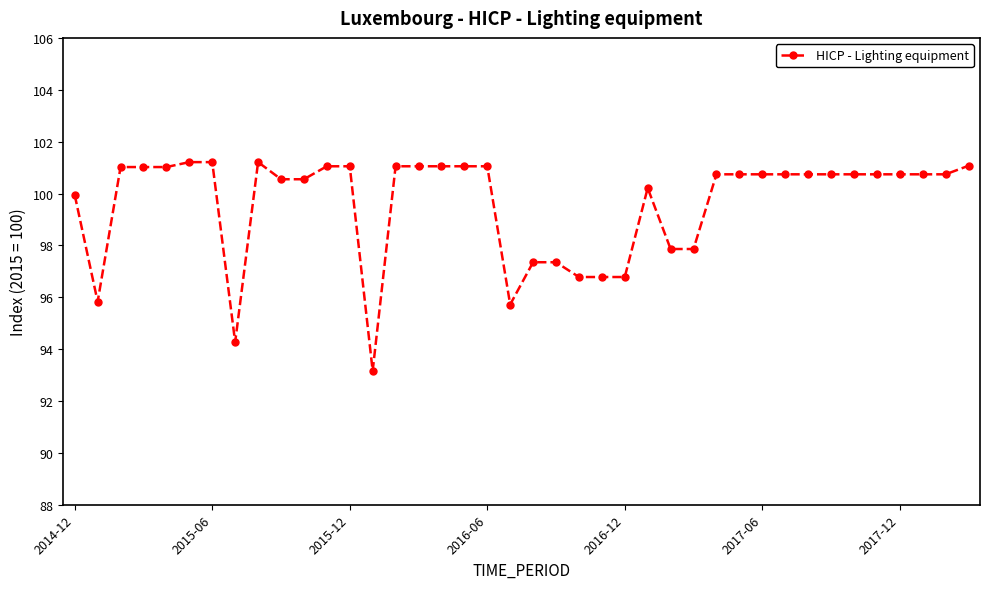

True or false: the data has more than 0 interior local peaks.

True